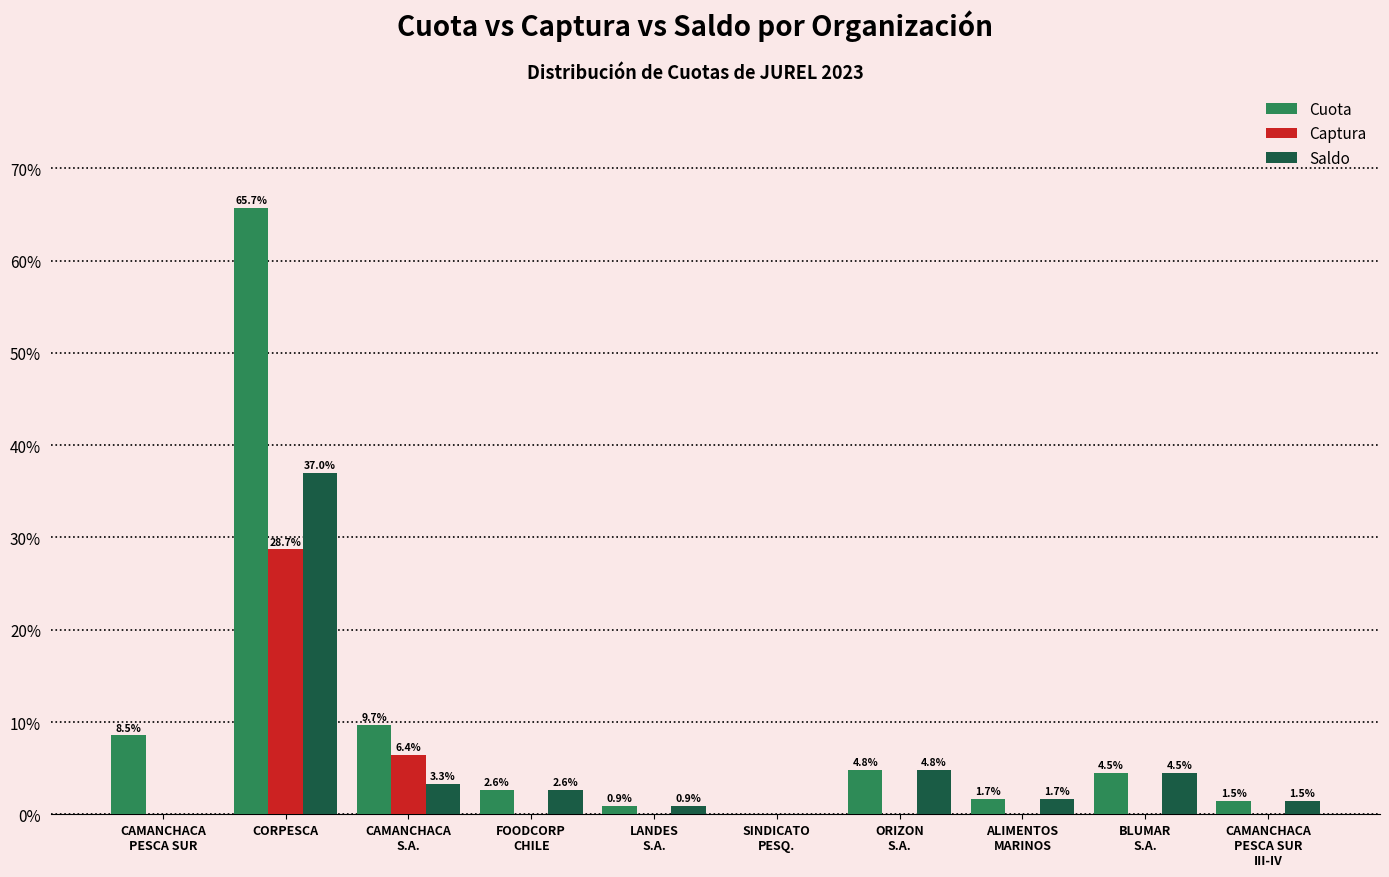

What is the sum of the Cuota values at CAMANCHACA
S.A. and CAMANCHACA
PESCA SUR
III-IV?

11.2